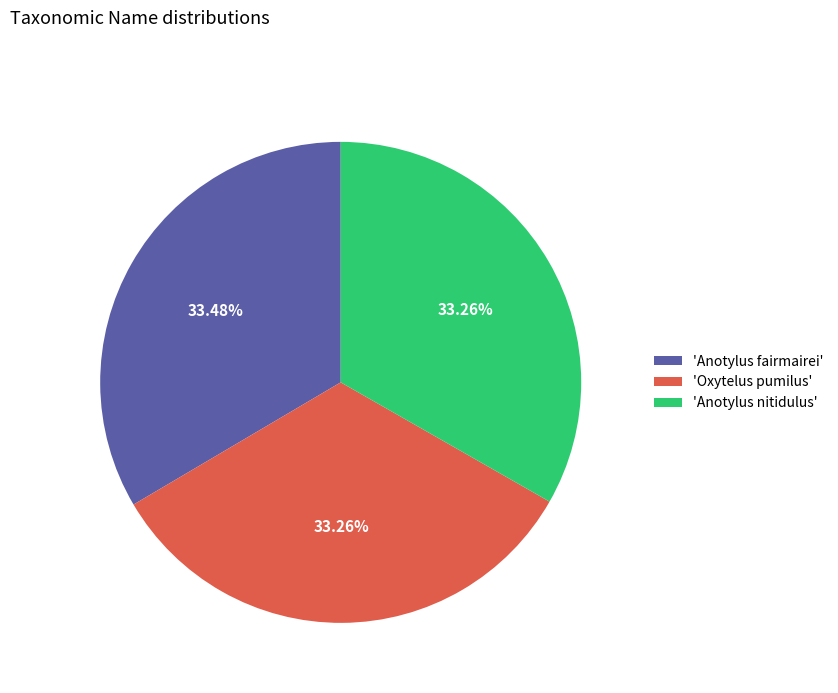

Is there any slice that represents more than half of the pie?

No